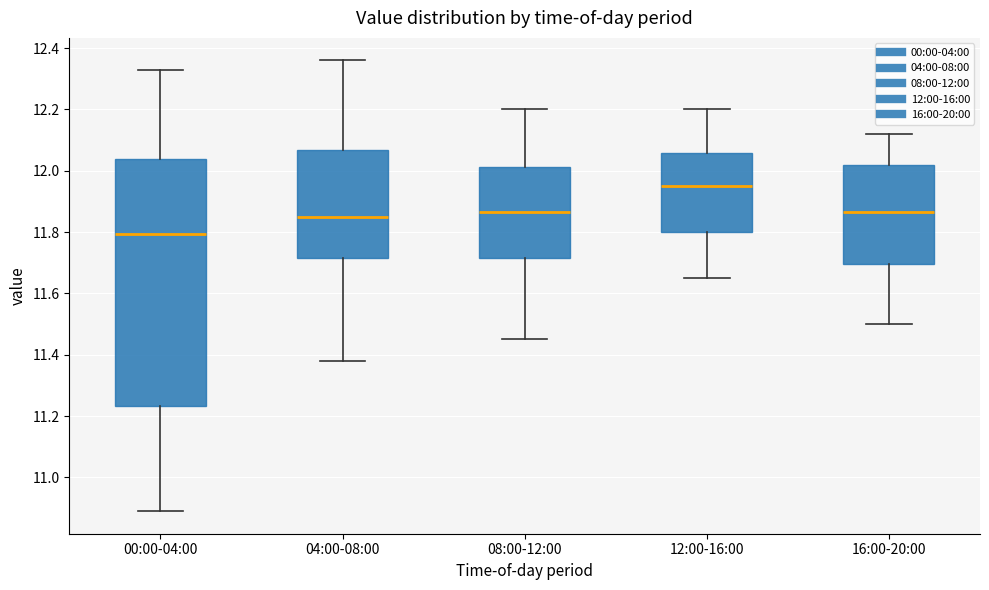

Which box has the highest median line?

12:00-16:00